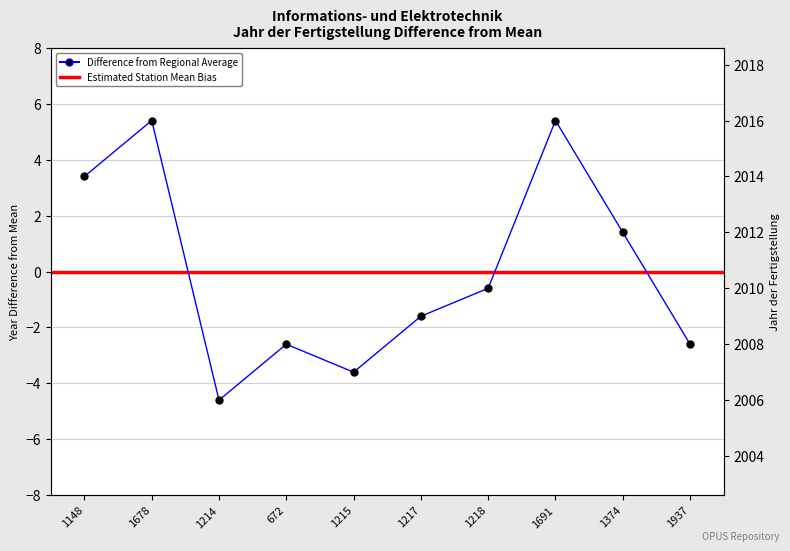

Rank the categories by value from highest to lowest.

1678, 1691, 1148, 1374, 1218, 1217, 672, 1937, 1215, 1214